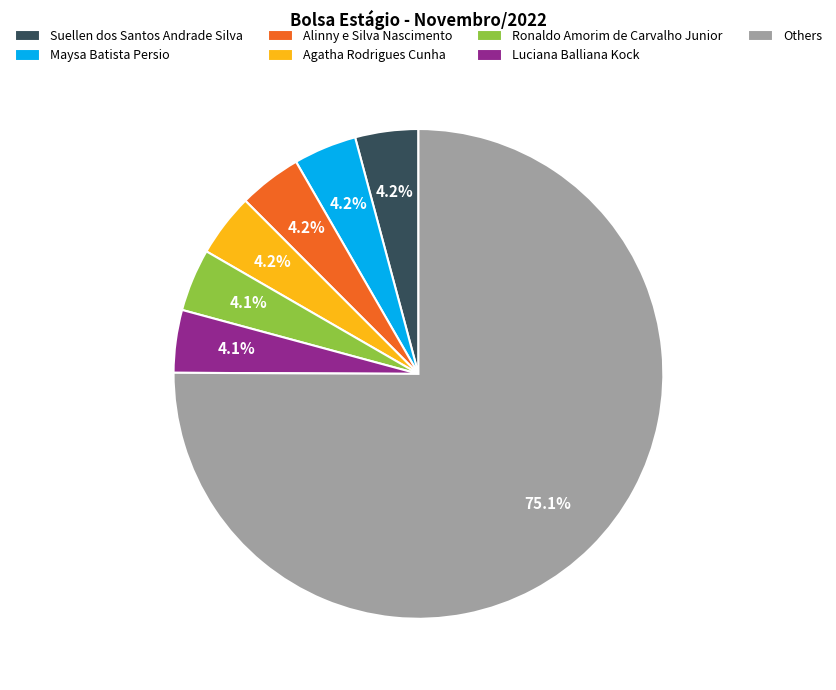

Do Others and Suellen dos Santos Andrade Silva together represent more than half of the pie?

Yes